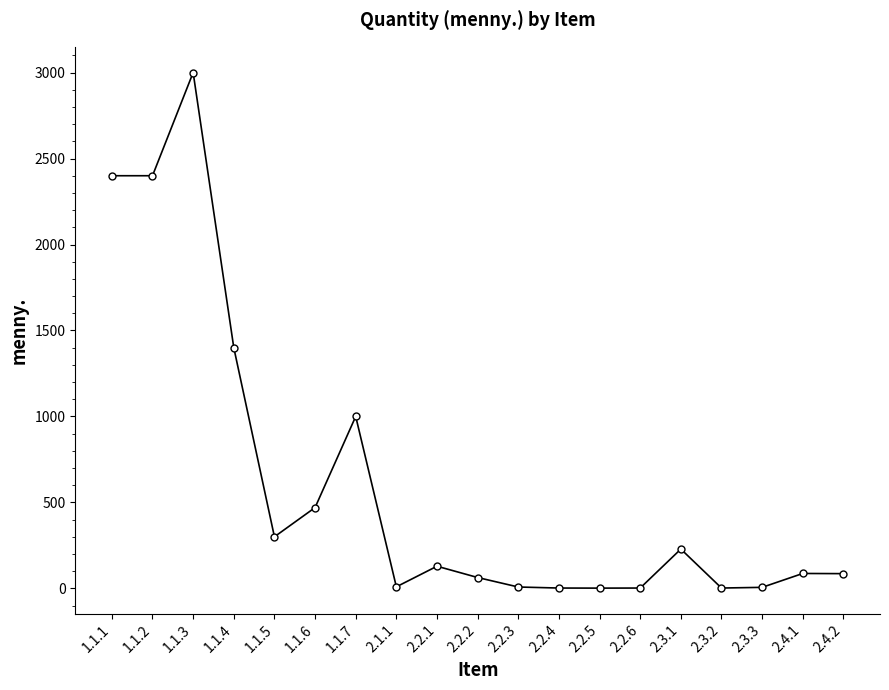

Is it true that the value at 1.1.6 is 470.0?

True